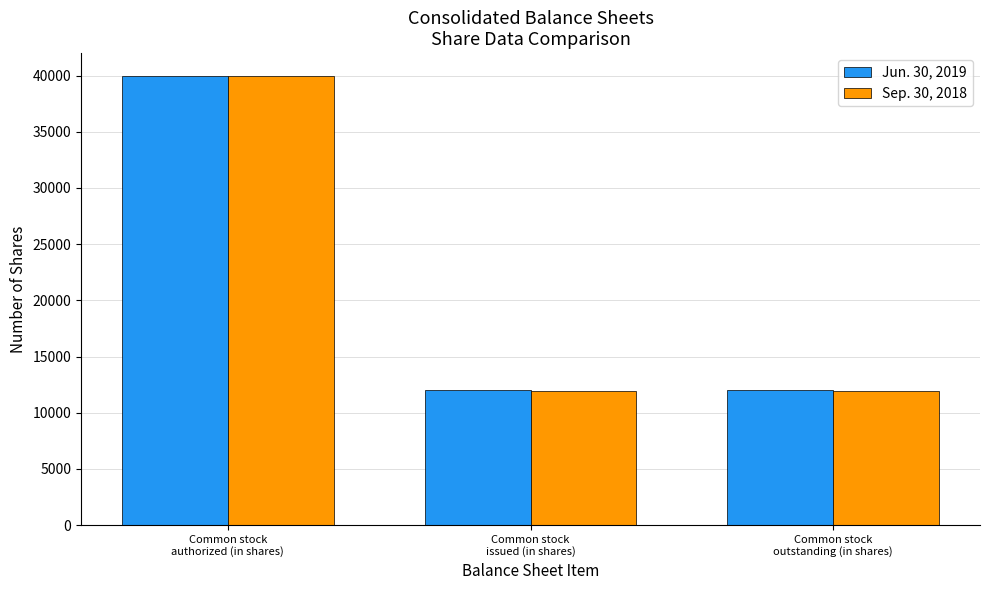

What is the average value of the Sep. 30, 2018 series?

21266